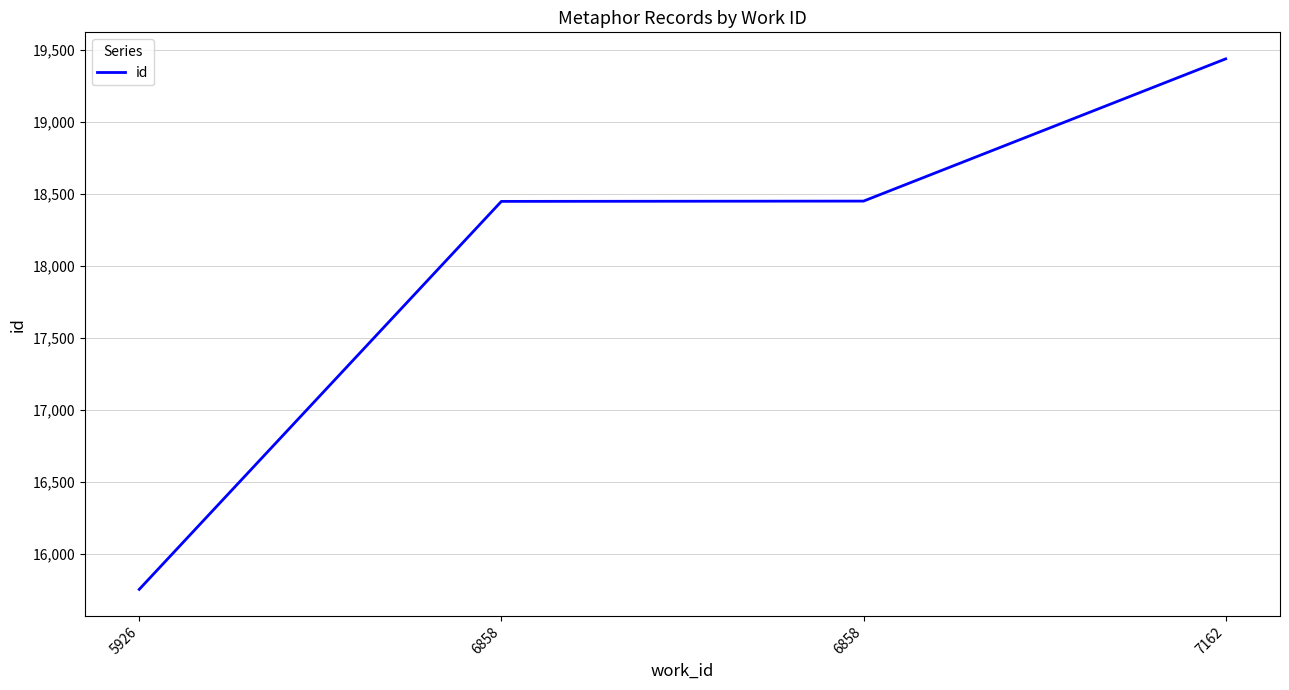

Reading left to right, list all the values displayed in this chart.

15755	18450	18452	19440